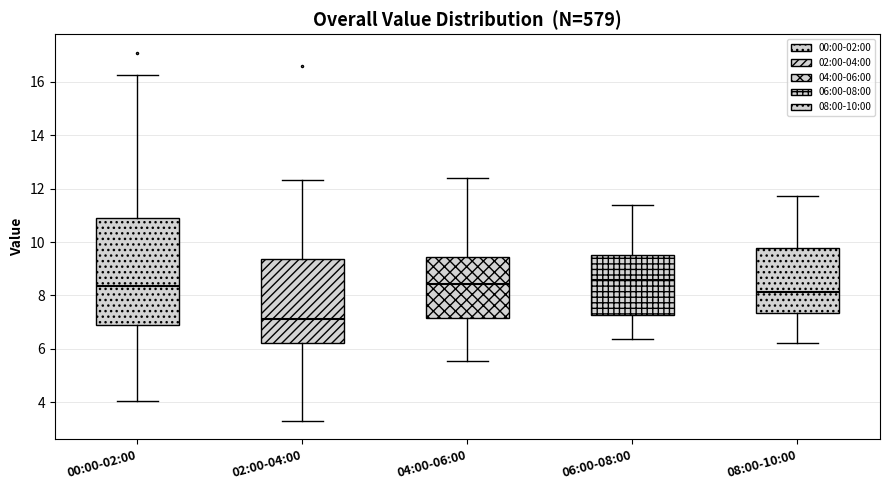

Where is the upper edge of the box for 02:00-04:00 on the y-axis? The values are not printed on the chart, so give them approximately, as read against the axis.

9.4